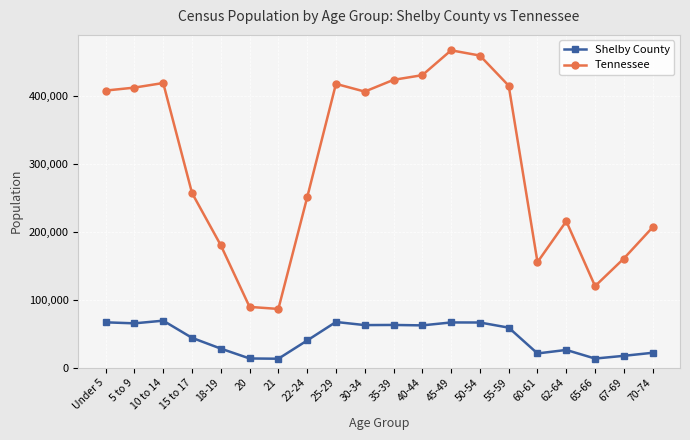

Is this an area chart (filled region under the line)?

No